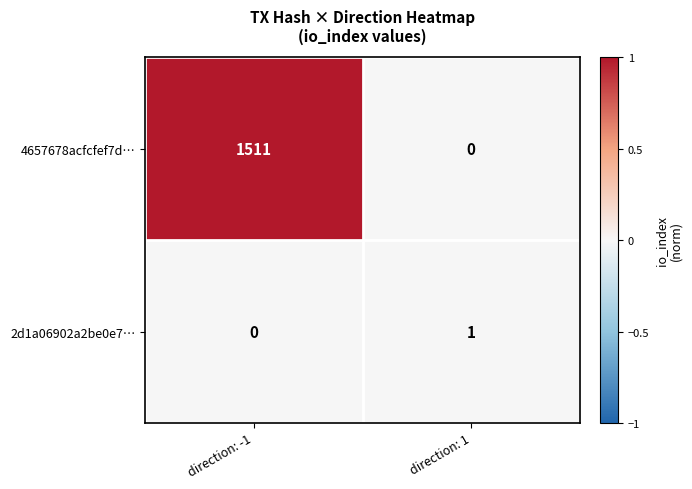

Which category has the highest value across all series?

direction: -1